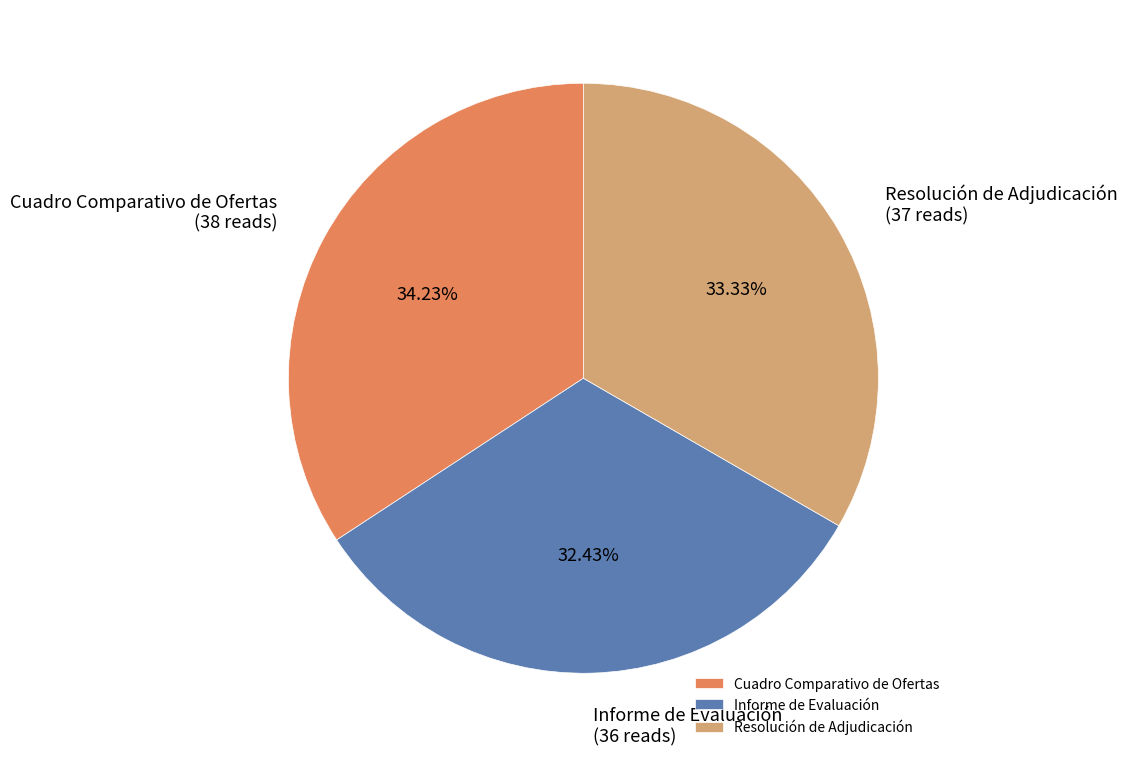

To the nearest percent, what percentage of the pie is Cuadro Comparativo de Ofertas?

34%